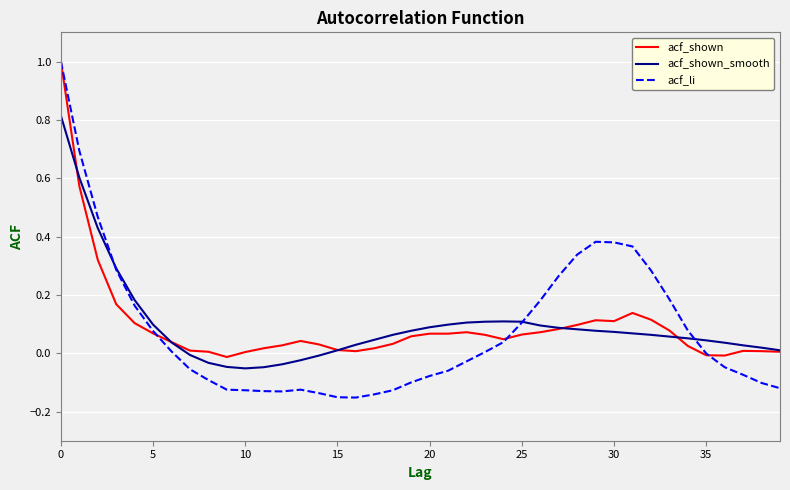

What is the highest value of the acf_li series?

1.0